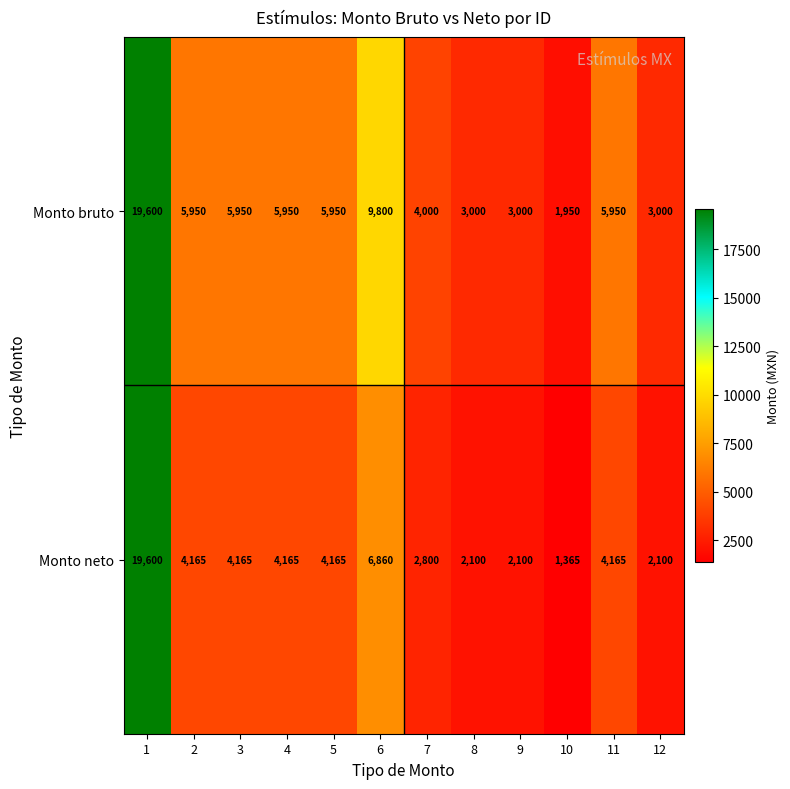

At which category does the chart reach its minimum across all series?

10